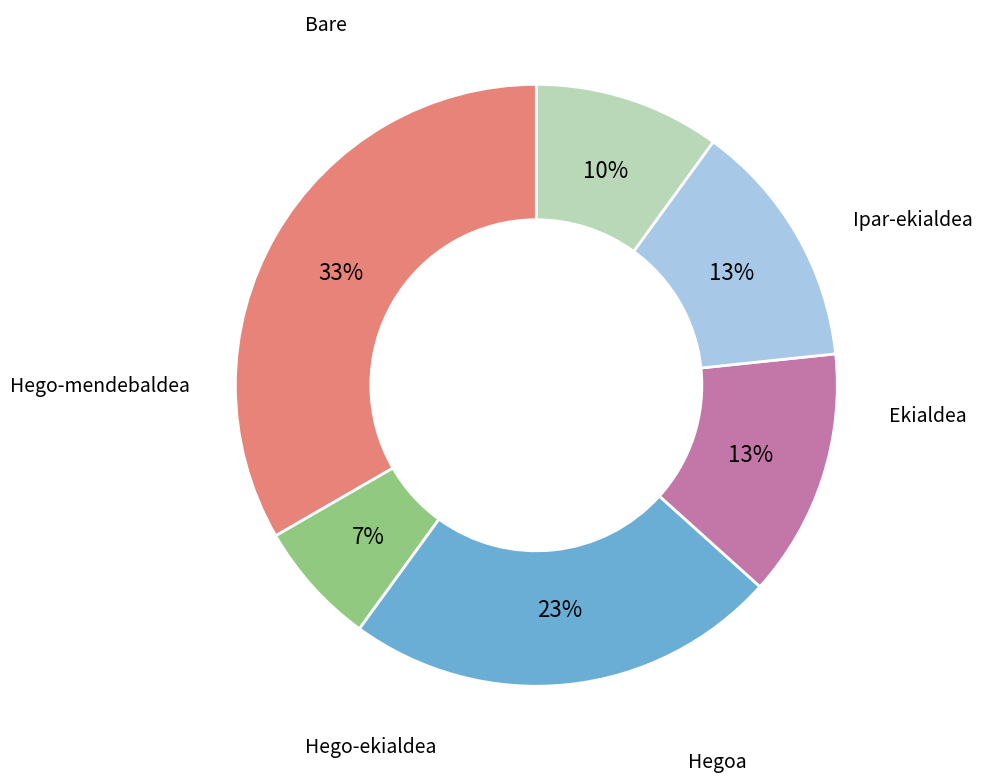

To the nearest percent, what is the average slice percentage?

17%